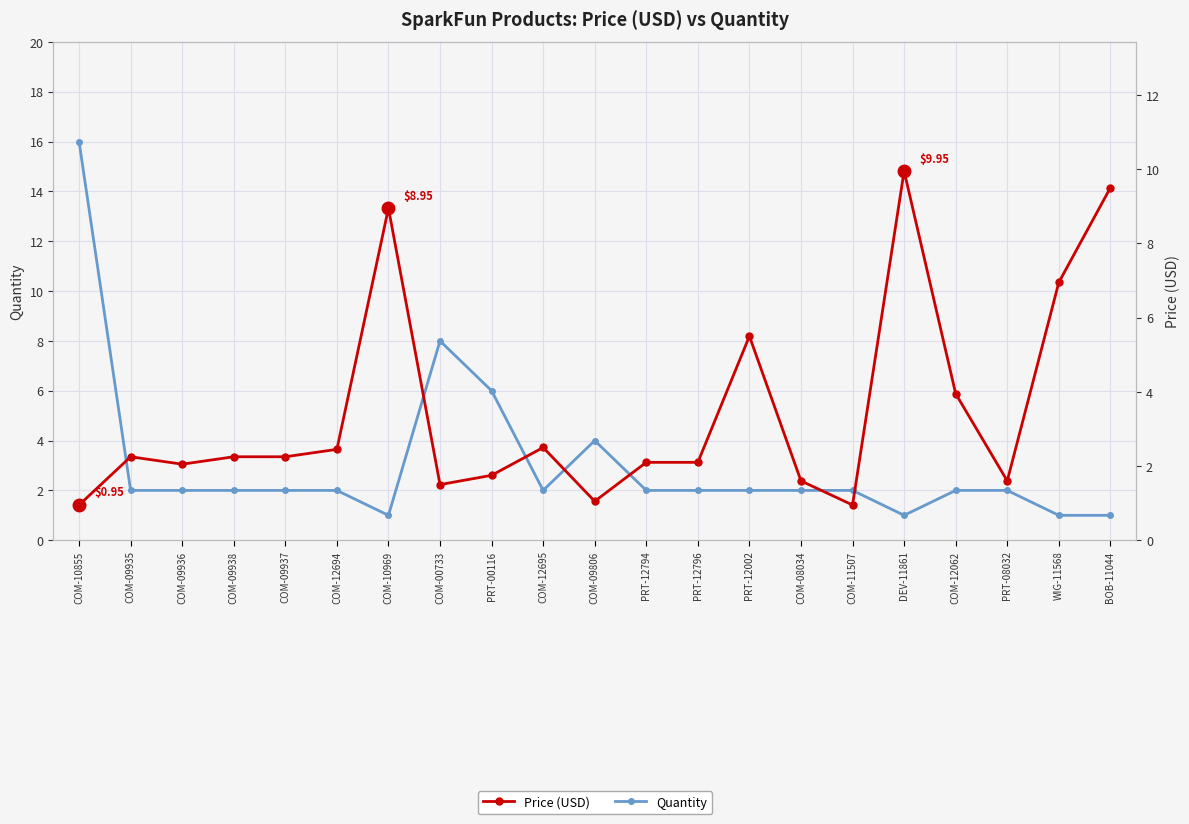

How many values in the Quantity series are below 2?

4